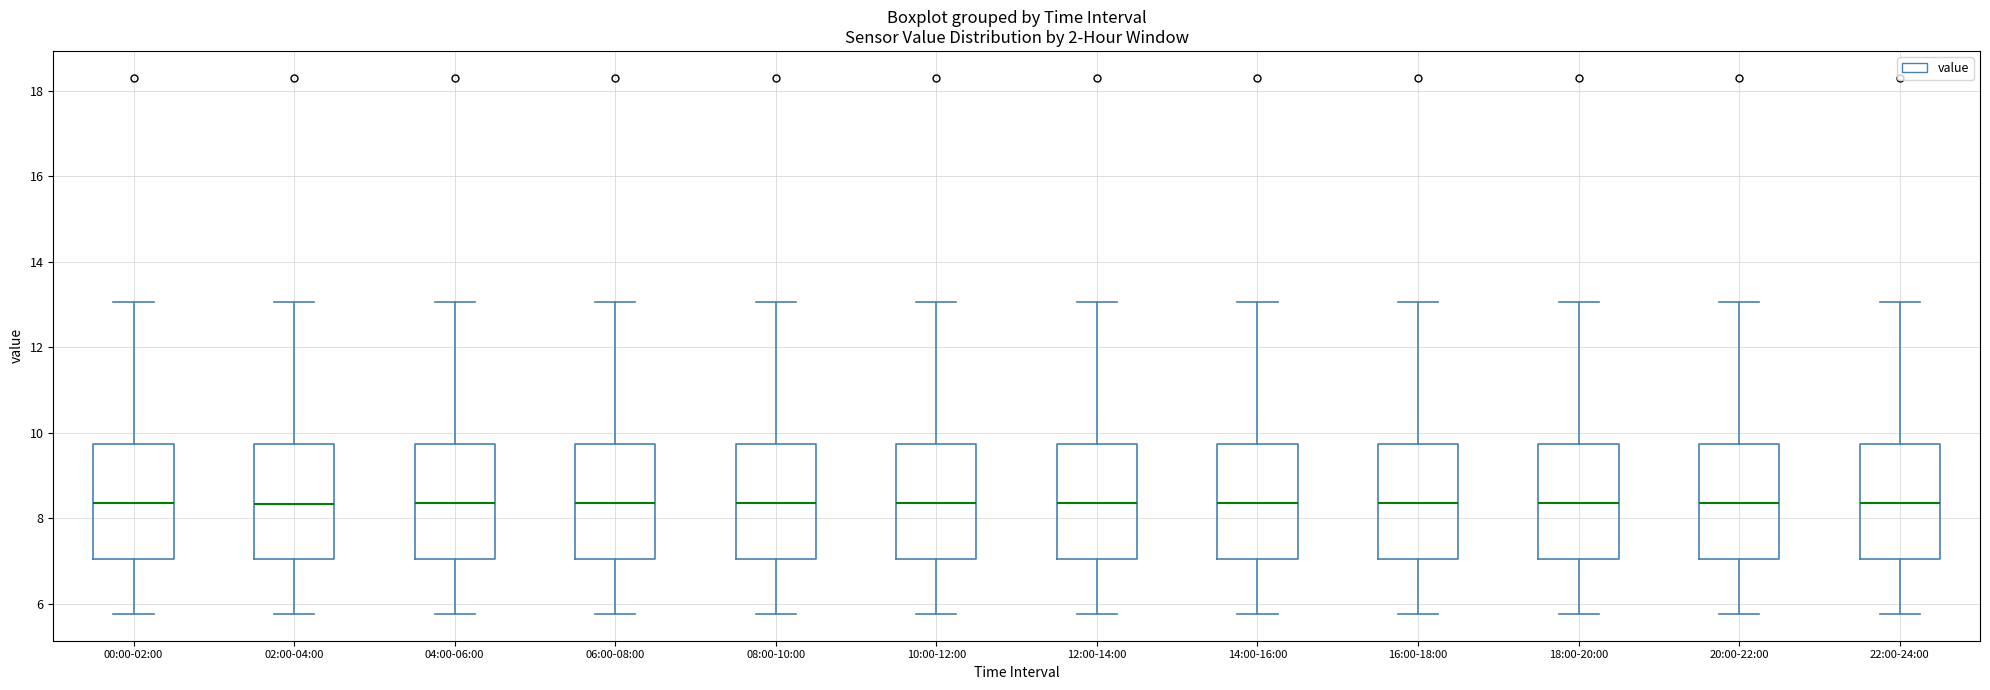

Reading left to right, transcribe this box plot: for each box, give where its median line is, the range the box spans, and where its two whiskers end, as read against the y-axis. The values are not printed on the chart, so give them approximately, as read against the axis.

00:00-02:00: median 8.4, box 7.0 to 9.8, whiskers 5.8 to 13.0
02:00-04:00: median 8.4, box 7.0 to 9.8, whiskers 5.8 to 13.0
04:00-06:00: median 8.4, box 7.0 to 9.8, whiskers 5.8 to 13.0
06:00-08:00: median 8.4, box 7.0 to 9.8, whiskers 5.8 to 13.0
08:00-10:00: median 8.4, box 7.0 to 9.8, whiskers 5.8 to 13.0
10:00-12:00: median 8.4, box 7.0 to 9.8, whiskers 5.8 to 13.0
12:00-14:00: median 8.4, box 7.0 to 9.8, whiskers 5.8 to 13.0
14:00-16:00: median 8.4, box 7.0 to 9.8, whiskers 5.8 to 13.0
16:00-18:00: median 8.4, box 7.0 to 9.8, whiskers 5.8 to 13.0
18:00-20:00: median 8.4, box 7.0 to 9.8, whiskers 5.8 to 13.0
20:00-22:00: median 8.4, box 7.0 to 9.8, whiskers 5.8 to 13.0
22:00-24:00: median 8.4, box 7.0 to 9.8, whiskers 5.8 to 13.0